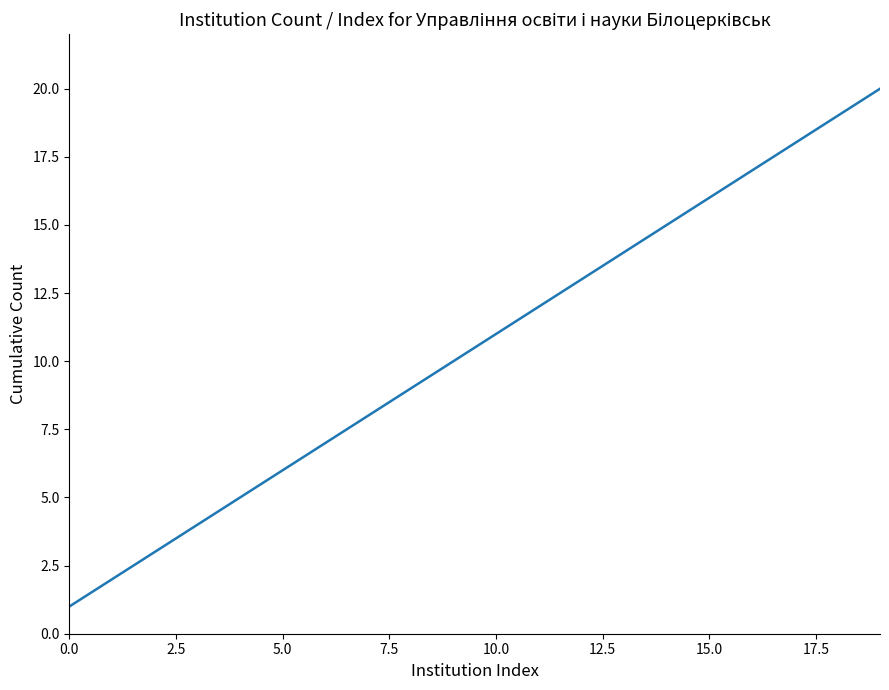

What is the maximum value shown in the chart?

20